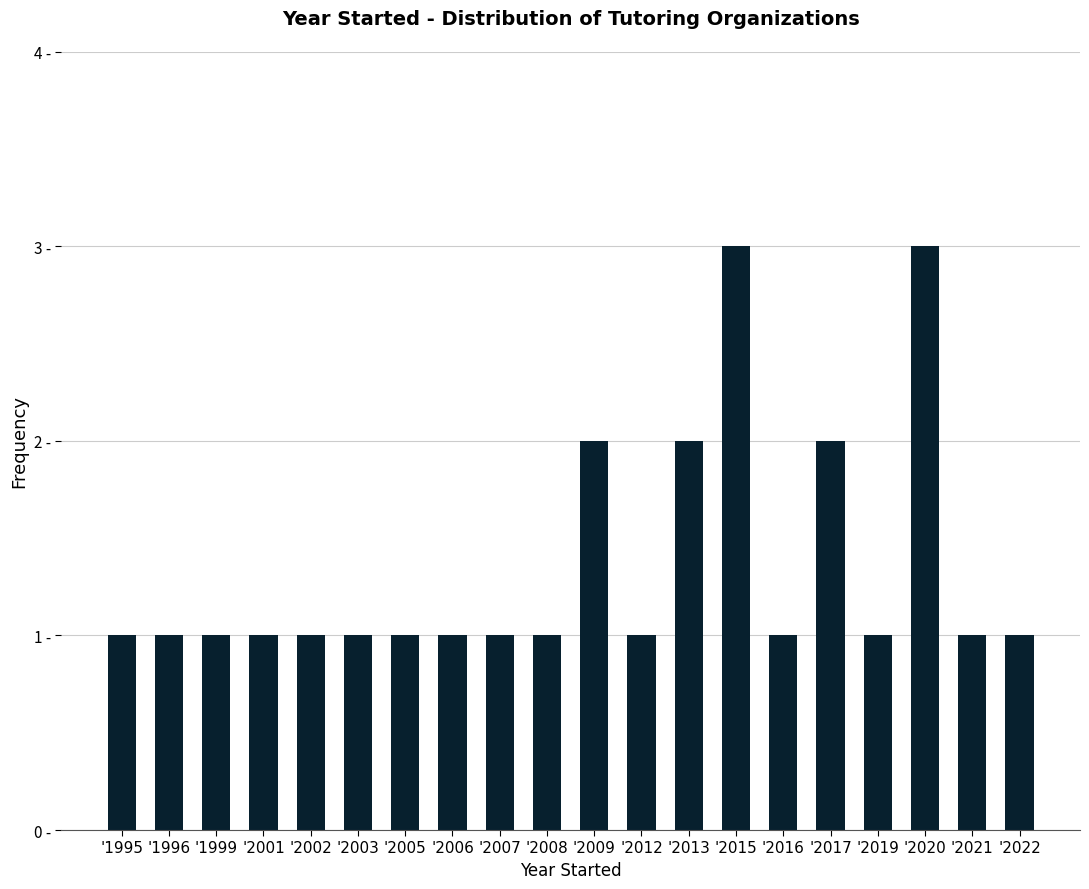

Reading right to left, list all the values displayed in this chart.

'2022=1	'2021=1	'2020=3	'2019=1	'2017=2	'2016=1	'2015=3	'2013=2	'2012=1	'2009=2	'2008=1	'2007=1	'2006=1	'2005=1	'2003=1	'2002=1	'2001=1	'1999=1	'1996=1	'1995=1